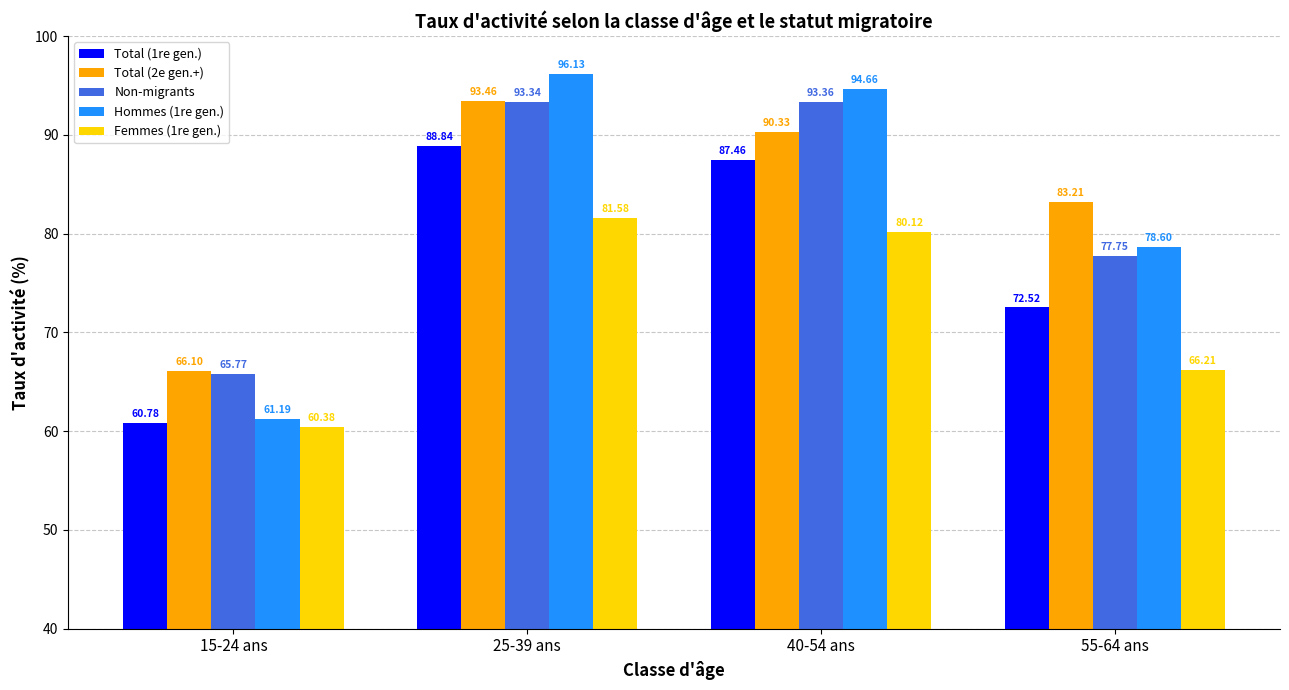

What is the value of the Total (2e gen.+) bar at the 4th from the left?

83.2